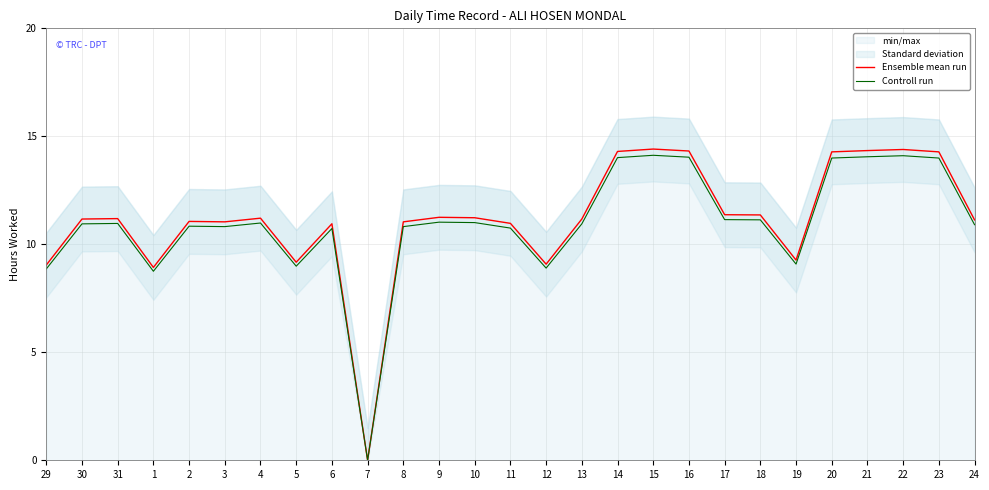

Which has a higher value, 4 or 24?

4